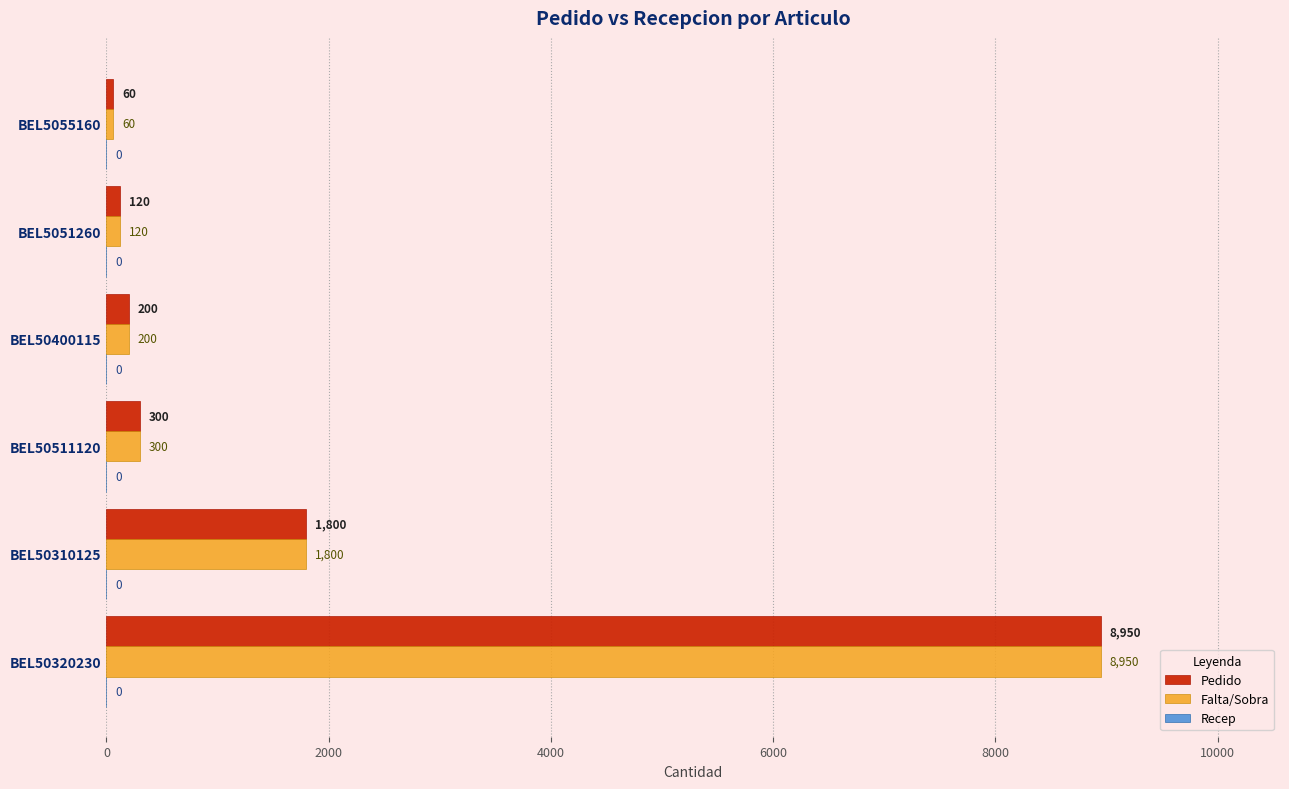

At which label is Falta/Sobra closest to 4505?

BEL50310125